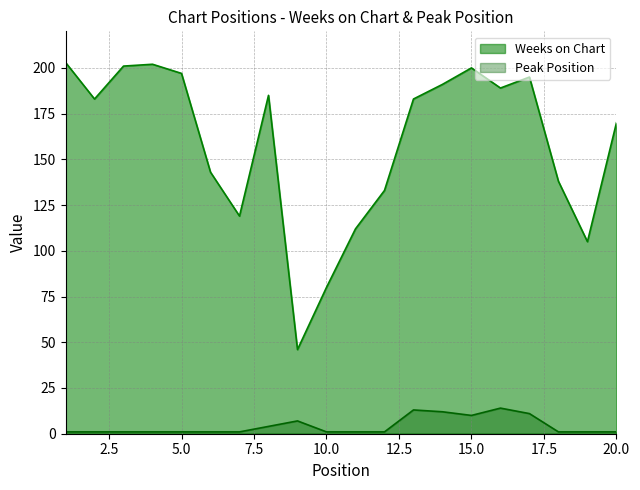

Rank the series by their maximum value, from lowest to highest.

Peak Position, Weeks on Chart